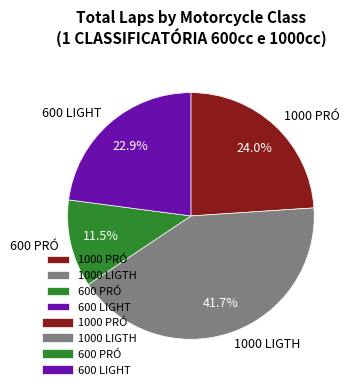

Is 600 PRÓ the majority of the pie?

No